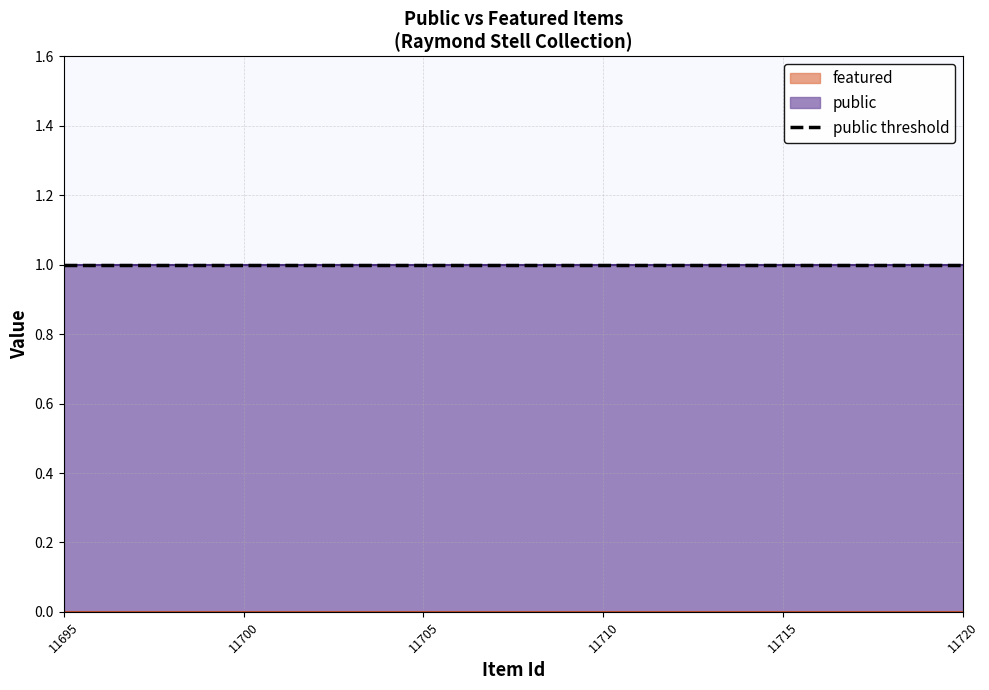

At 11712, list the series in order from smallest to largest.

featured, public